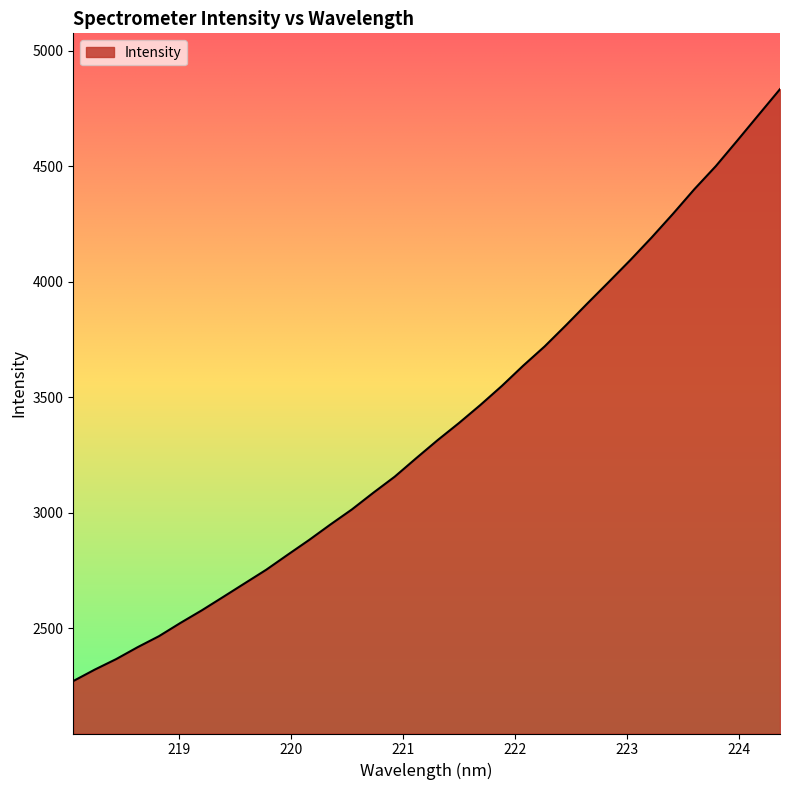

What is the minimum value shown in the chart?

2271.4